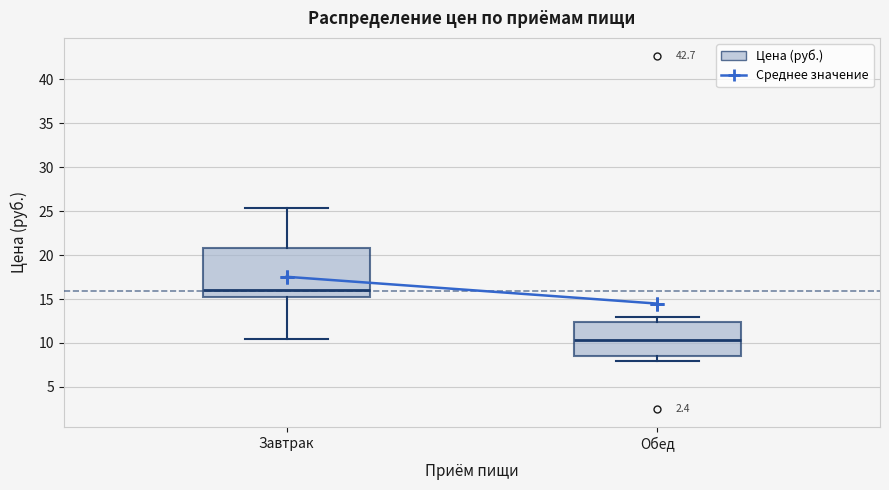

Reading left to right, read every box against the y-axis: the position of its median line, the range the box covers, and the ends of its whiskers. The values are not printed on the chart, so give them approximately, as read against the axis.

Завтрак: median 16.0, box 15.0 to 21.0, whiskers 10.5 to 25.5
Обед: median 10.5, box 8.5 to 12.5, whiskers 8.0 to 13.0